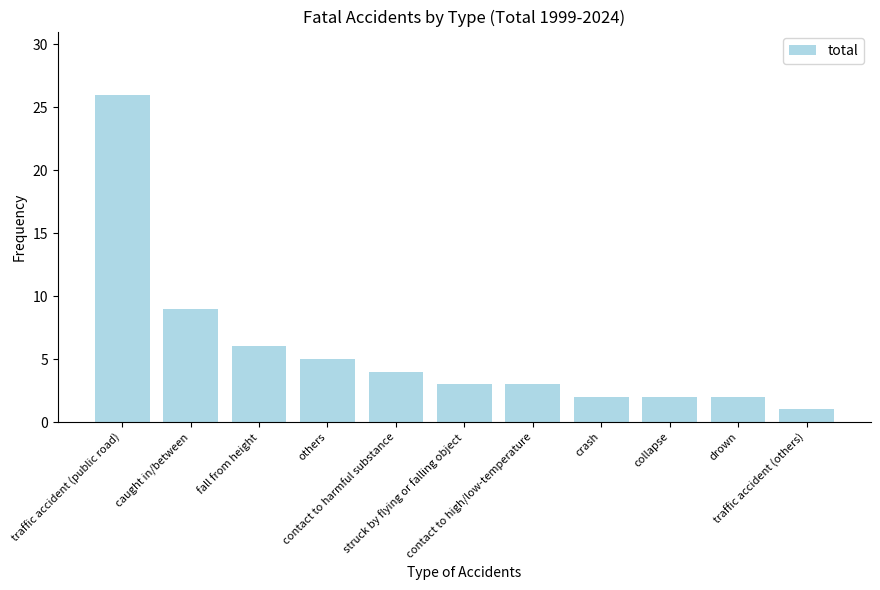

What is the difference between the values at contact to high/low-temperature and collapse?

1